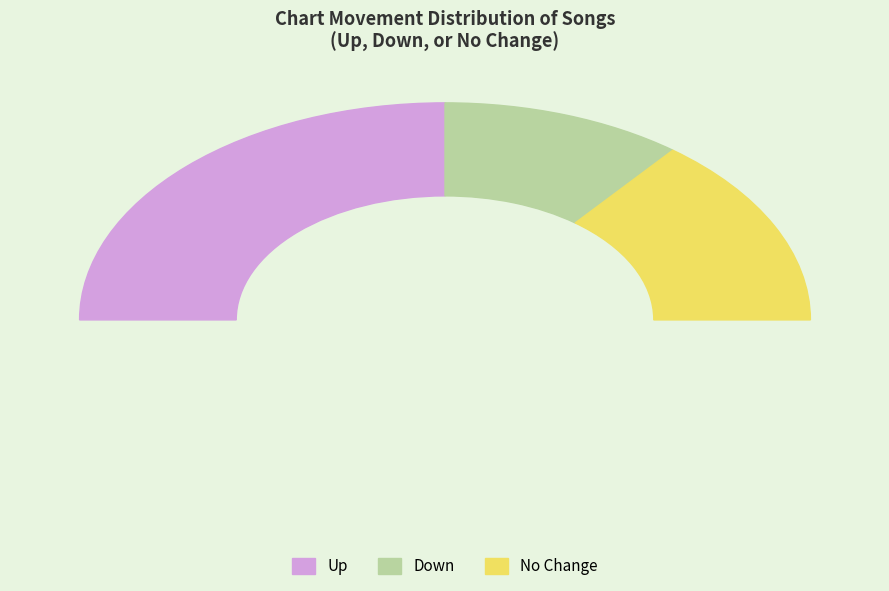

True or false: up accounts for 41% of the total.

False